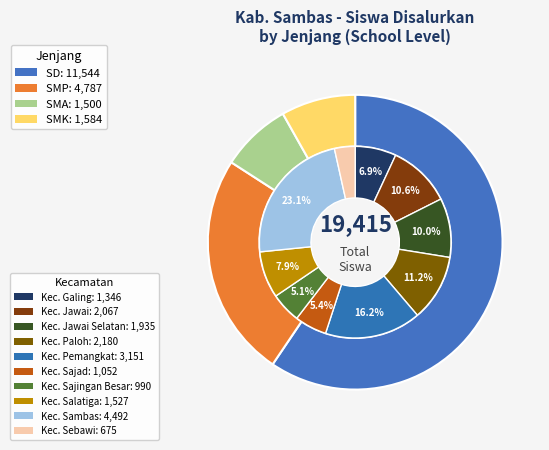

To the nearest percent, what is the difference between the largest and smallest slice percentages?

18%